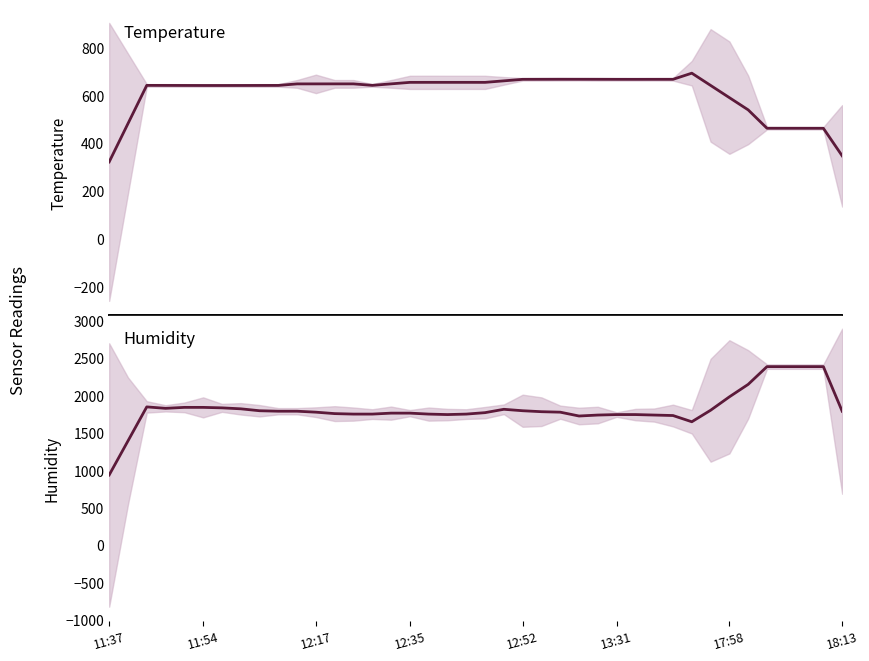

True or false: humidity and temperature intersect in this chart.

False